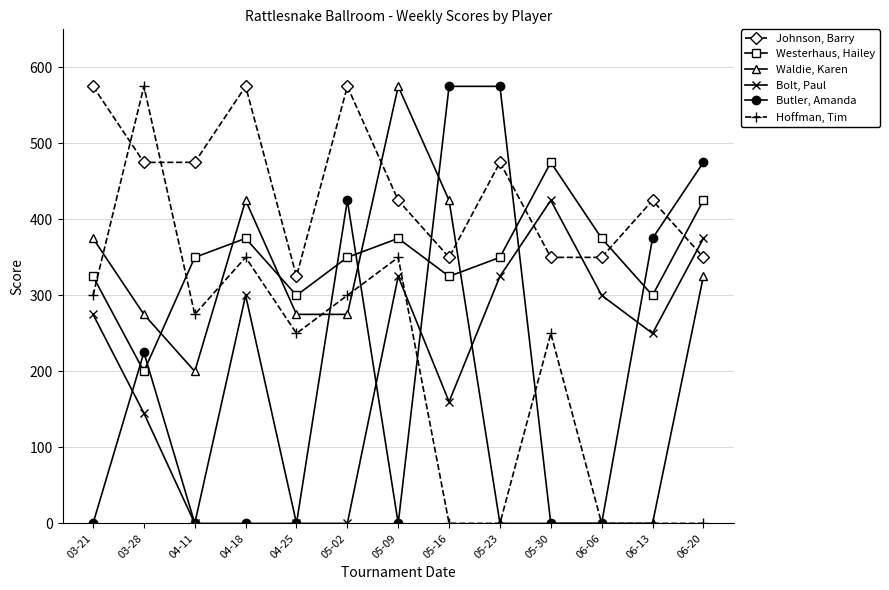

At which label does Johnson, Barry reach its minimum?

04-25